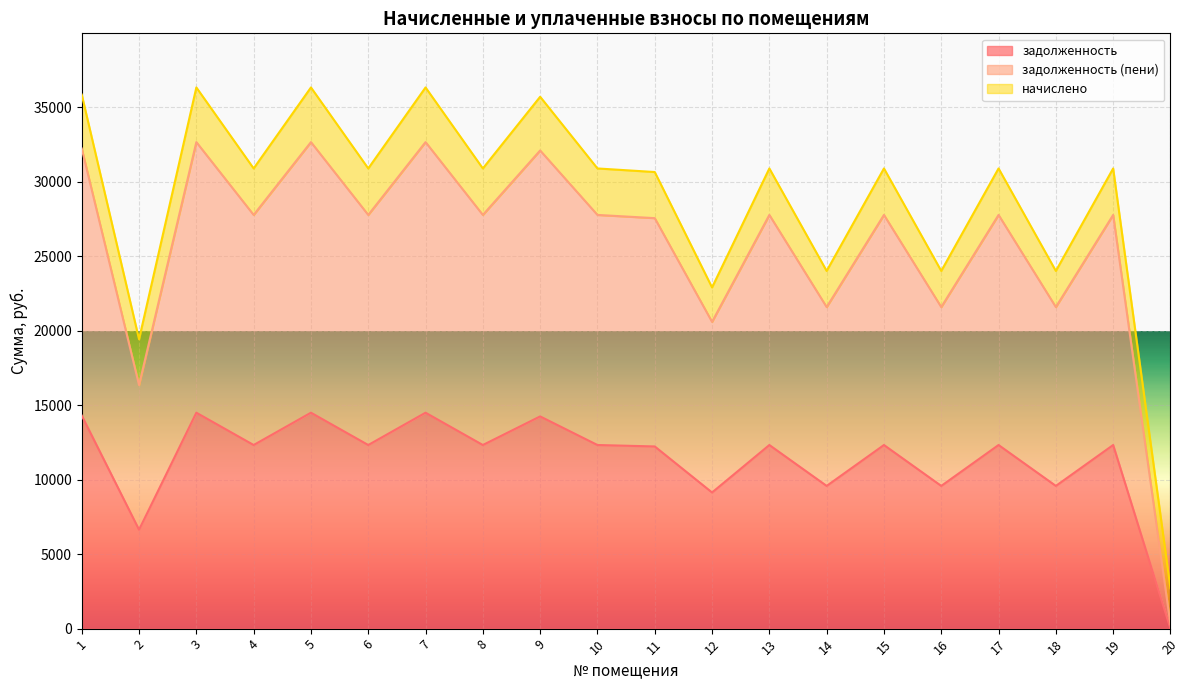

What are all the series names shown in the legend?

задолженность, задолженность (пени), начислено